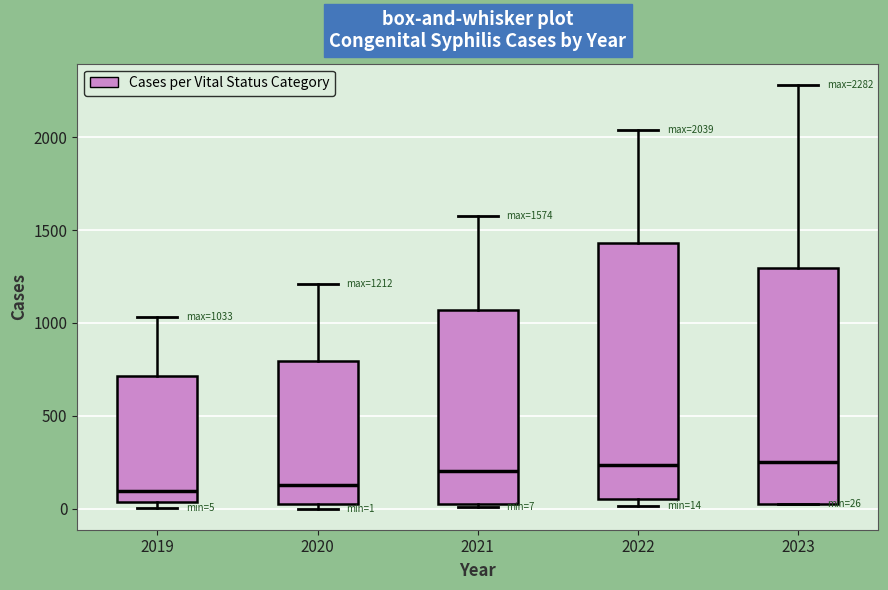

Which box is the tallest, from its lower edge to its upper edge?

2022